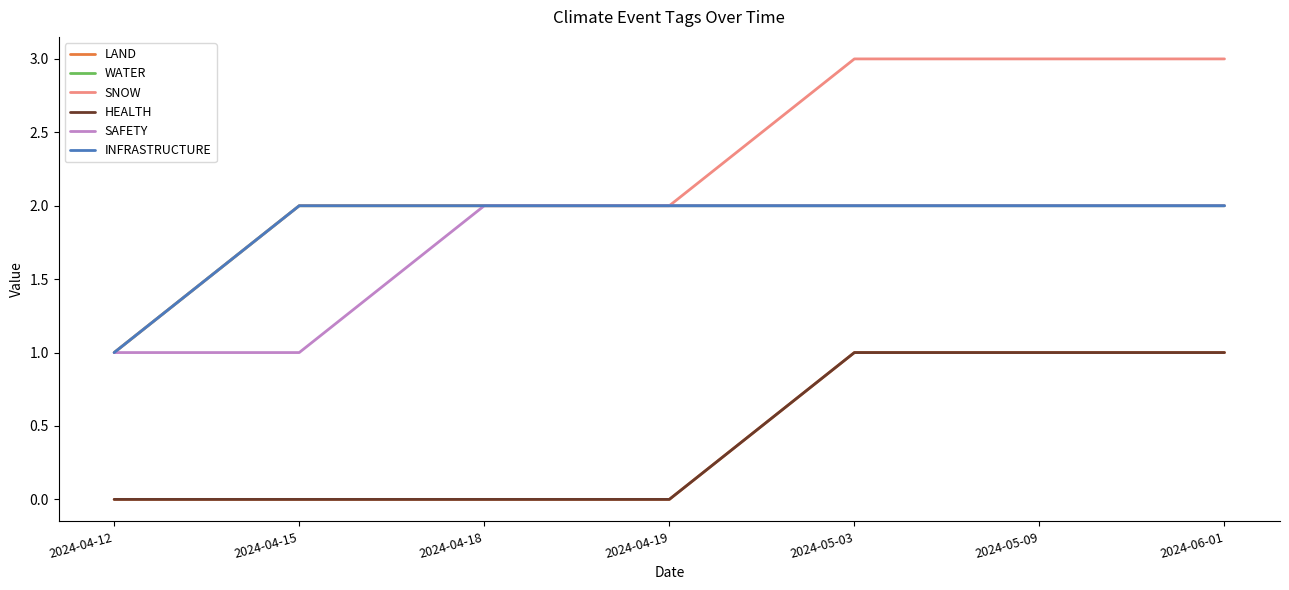

Which series has the widest spread of values?

SNOW